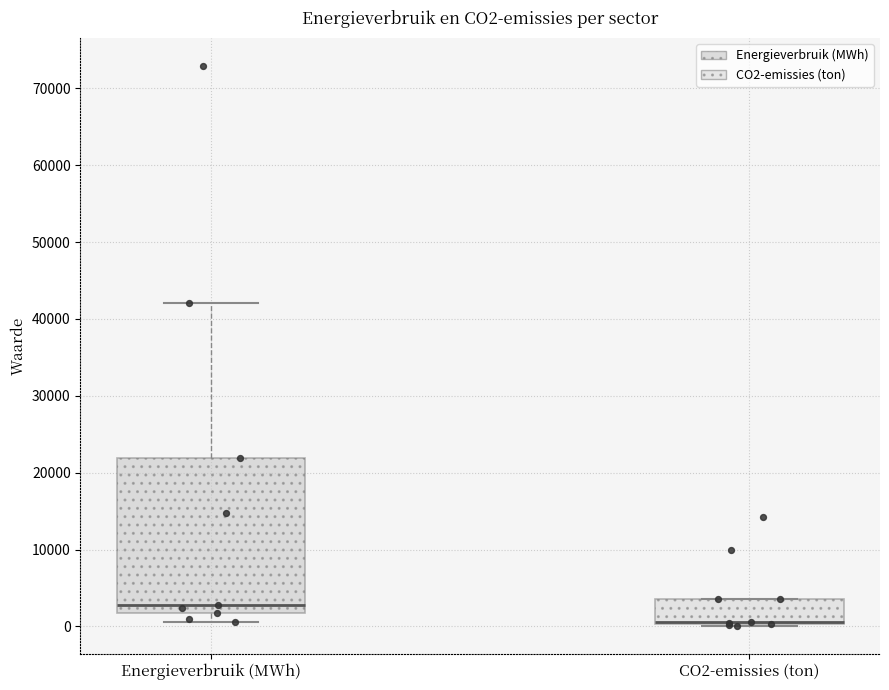

Where is the lower edge of the box for Energieverbruik (MWh) on the y-axis? The values are not printed on the chart, so give them approximately, as read against the axis.

2000